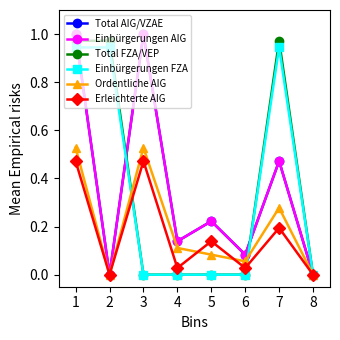

At 7, list the series in order from smallest to largest.

Erleichterte AIG, Ordentliche AIG, Total AIG/VZAE, Einbürgerungen AIG, Einbürgerungen FZA, Total FZA/VEP